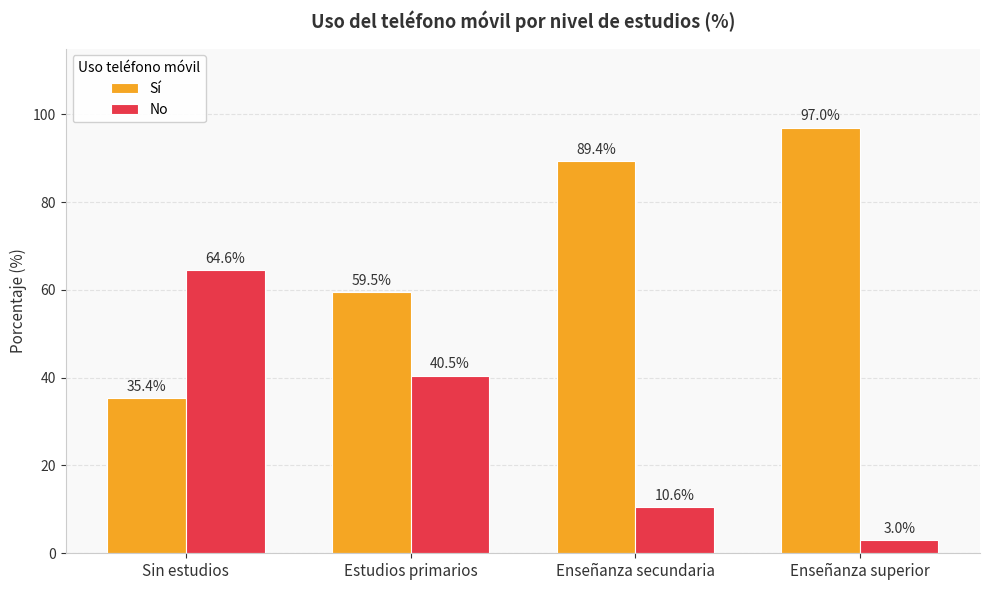

What is the label of the 4th bar from the right?

Sin estudios